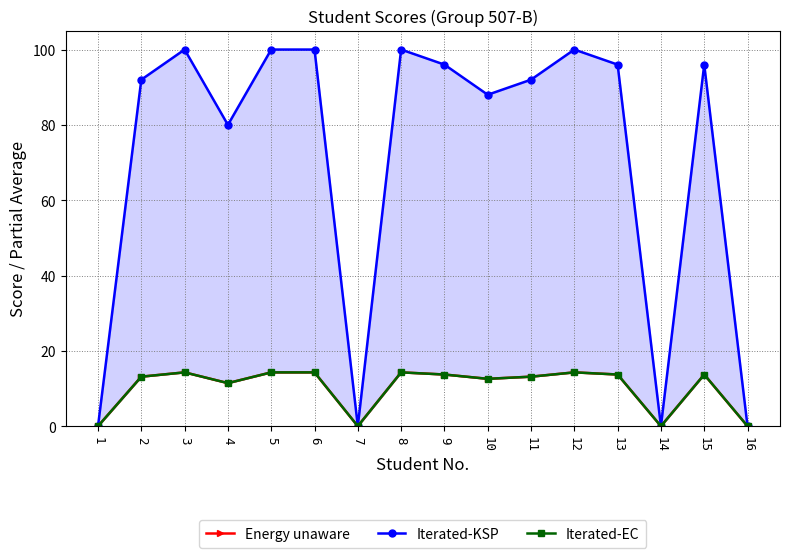

How many categories are shown in the chart?

16